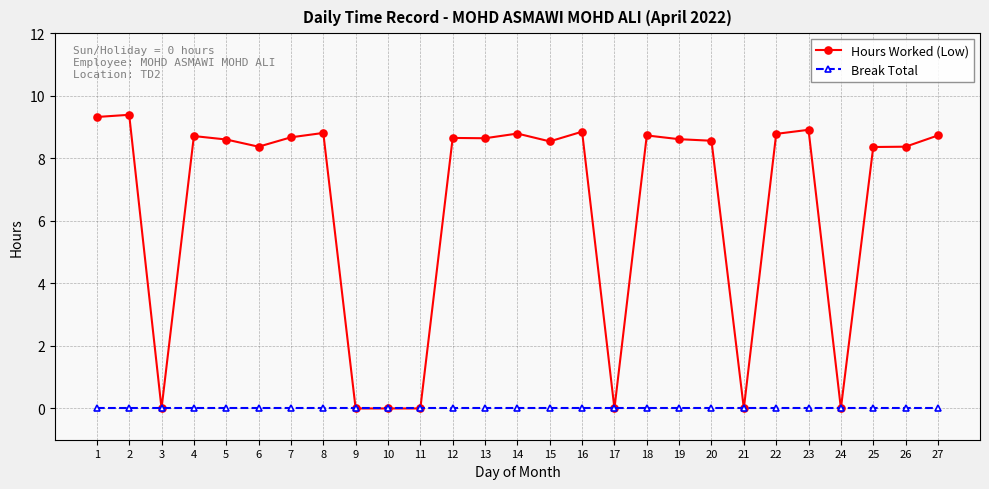

Rank the series by their maximum value, from lowest to highest.

Break Total, Hours Worked (Low)